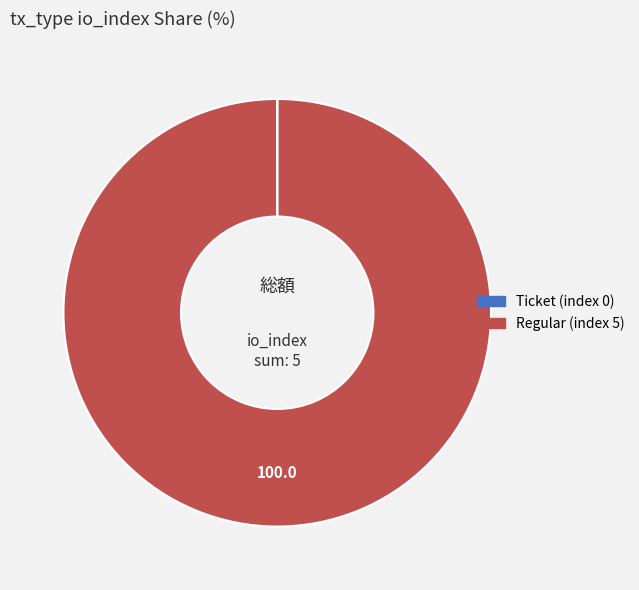

What is the largest slice in the pie chart?

Regular (index 5)